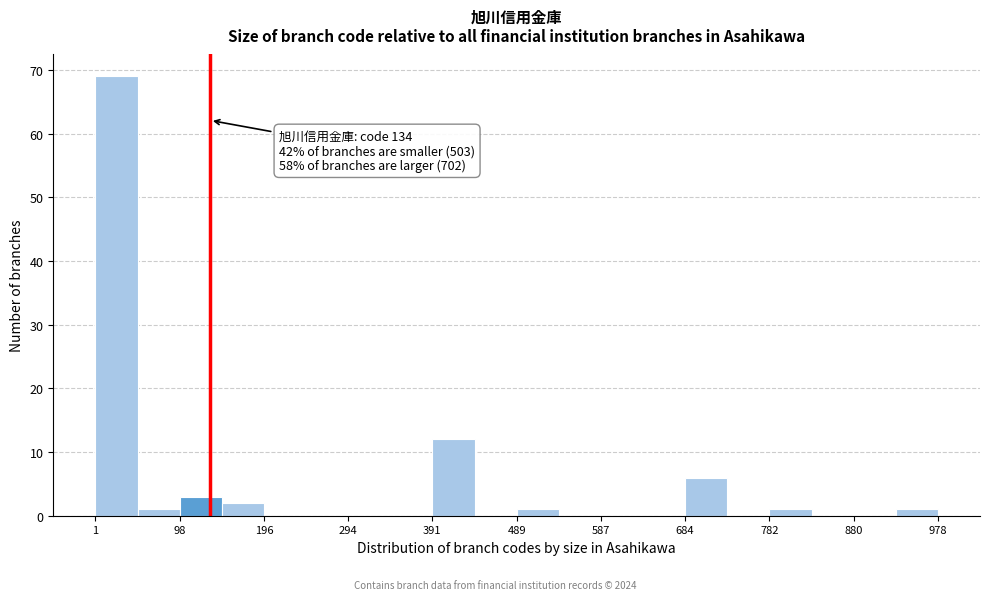

Which range on the x-axis has the tallest bar?

0 to 50